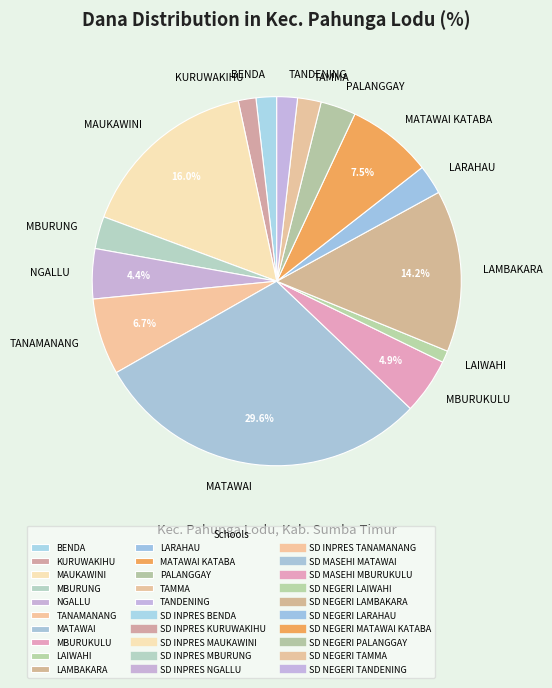

Which has a higher value, TAMMA or KURUWAKIHU?

TAMMA